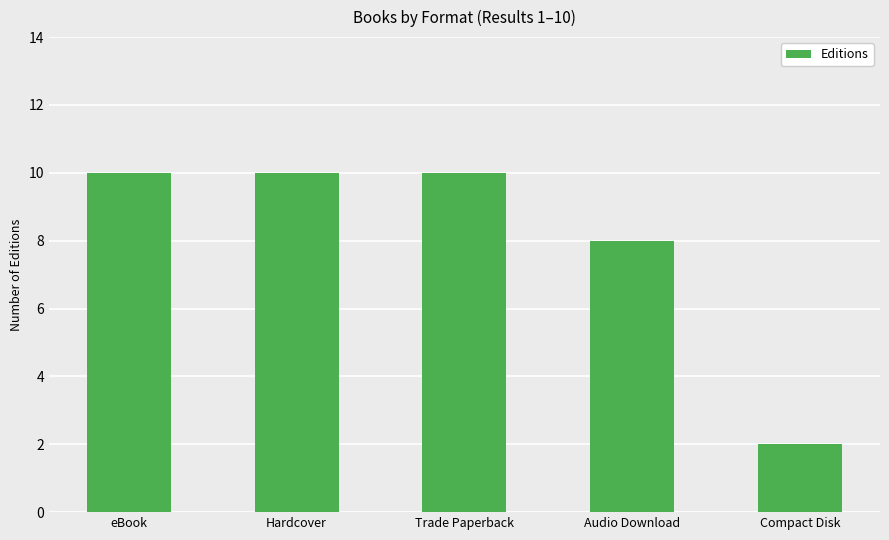

What is the difference between the second highest and second lowest values?

2